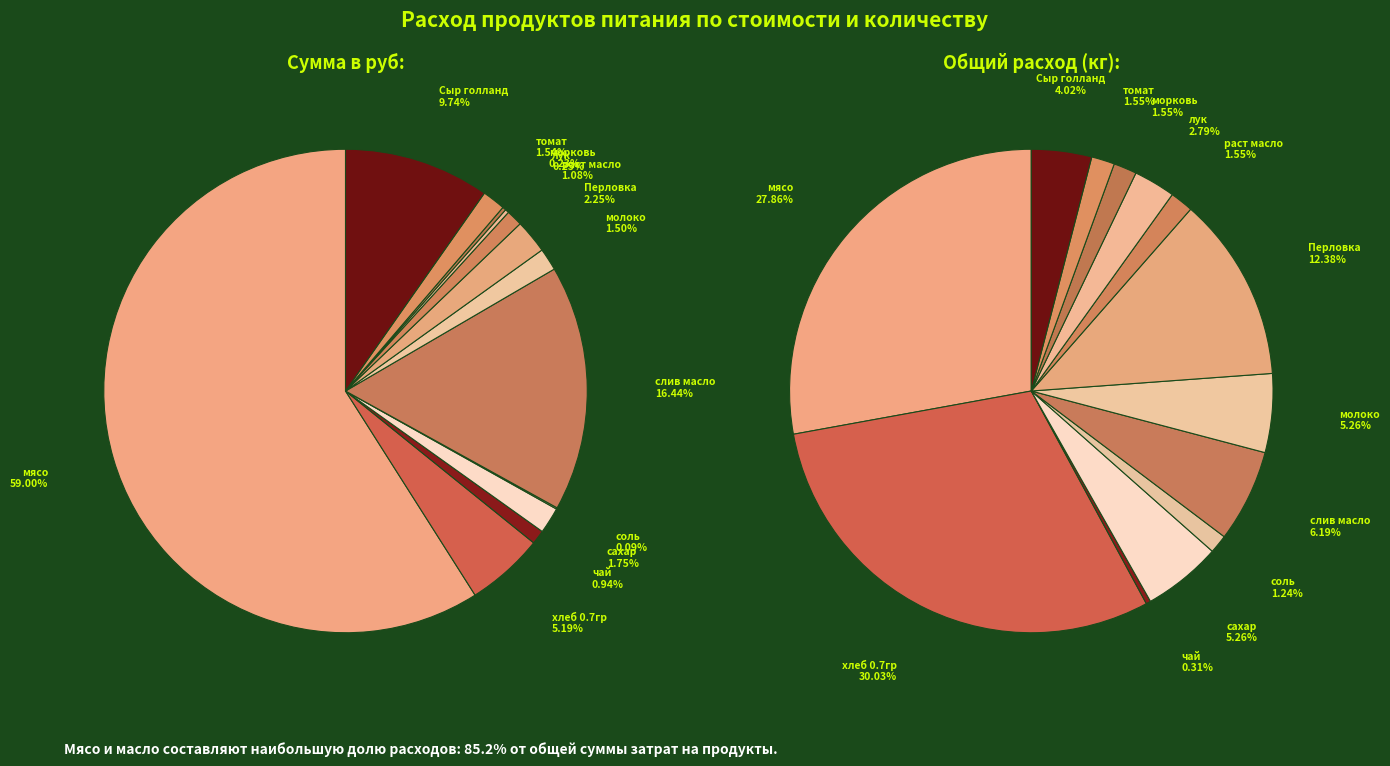

What percentage is the сахар slice, to the nearest percent?

2%